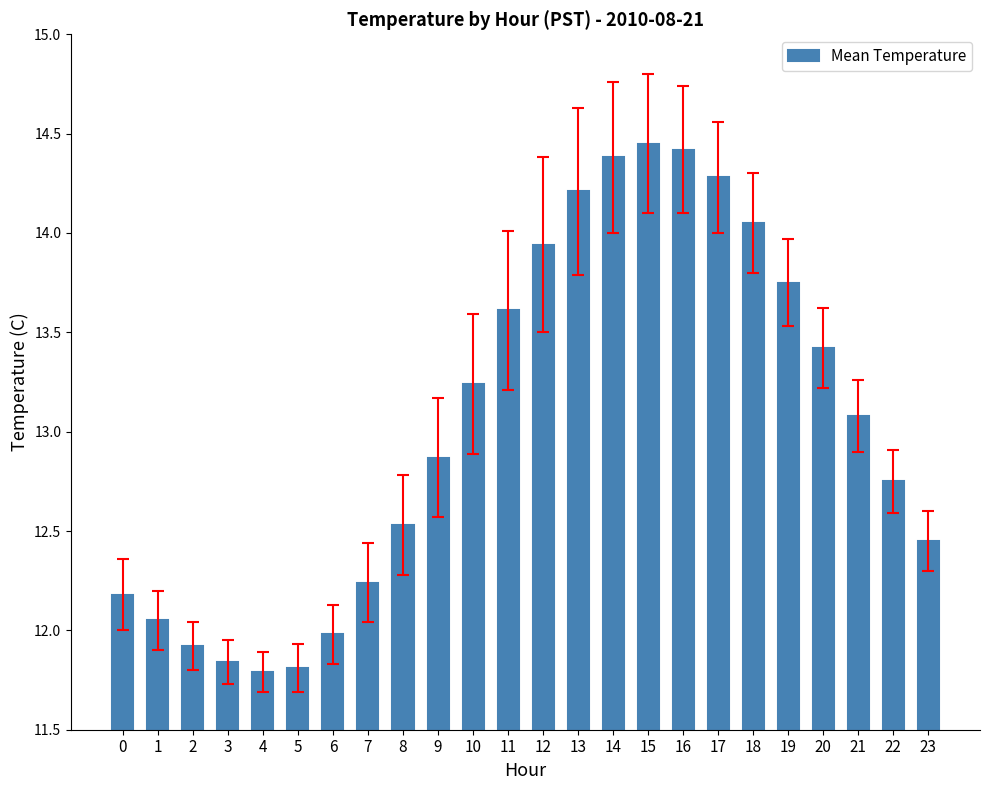

Where does the data first go above 13?

10